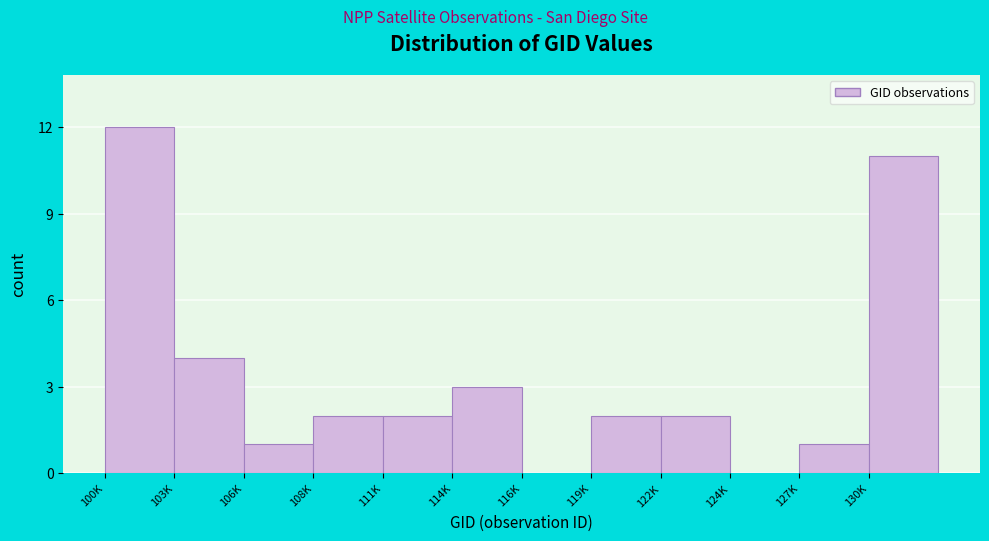

Reading right to left, what are all the values shown in this chart?

130K=11	127K=1	124K=0	122K=2	119K=2	116K=0	114K=3	111K=2	108K=2	106K=1	103K=4	100K=12